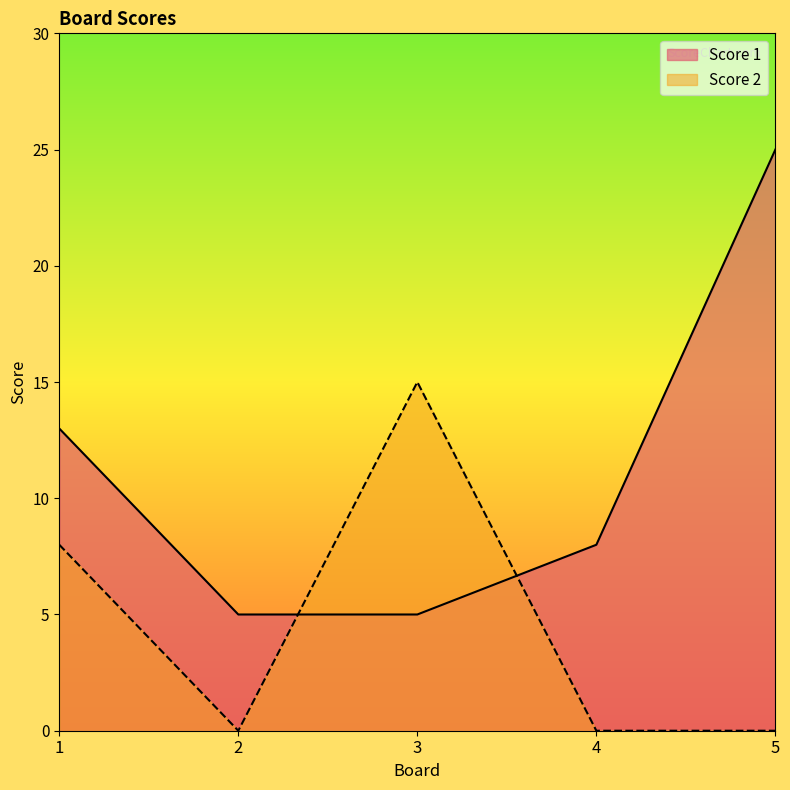

Which series has the largest total across all categories?

Score 1